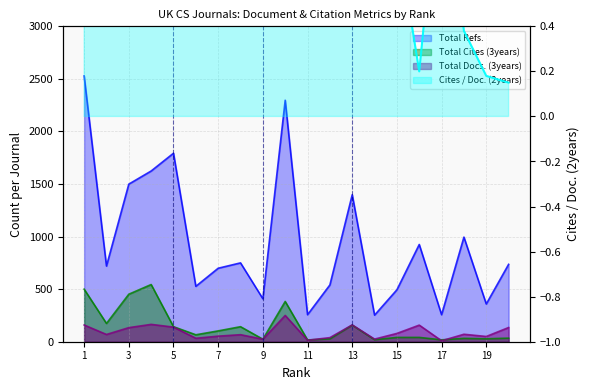

What are all the series names shown in the legend?

Total Docs. (3years), Total Cites (3years), Total Refs., Cites / Doc. (2years)